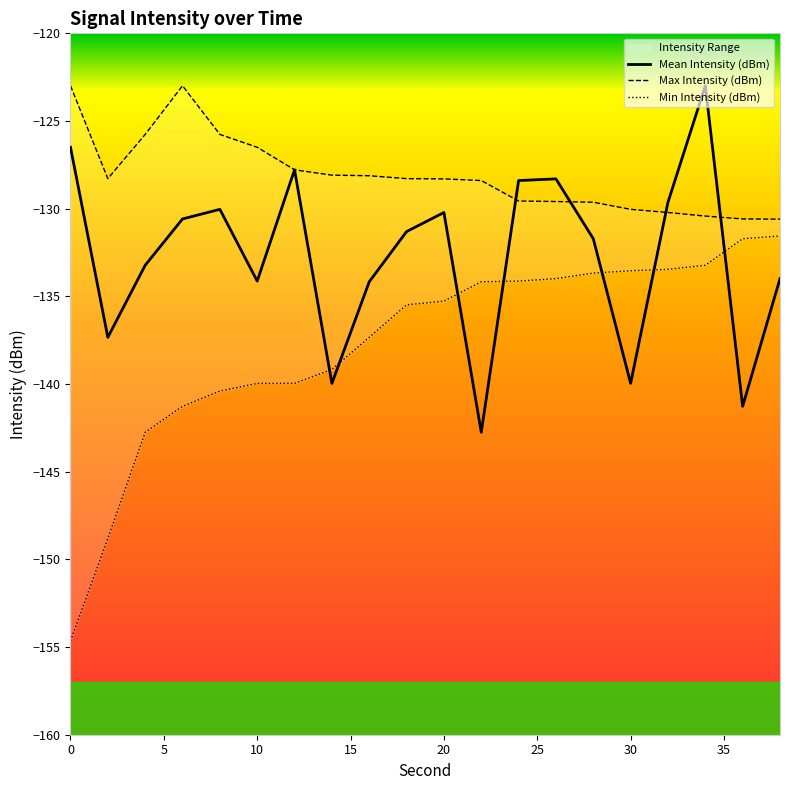

True or false: Mean Intensity (dBm) has more than 2 interior local peaks.

True